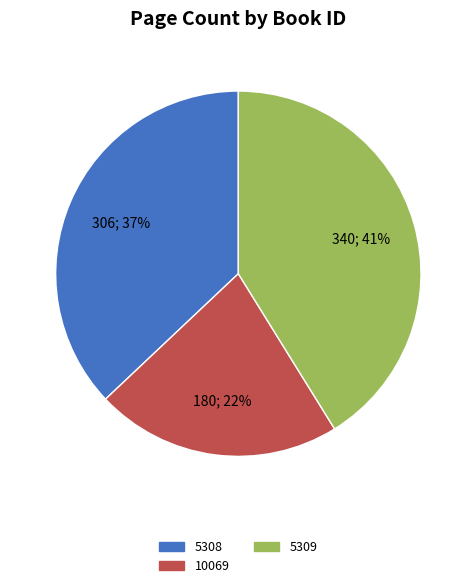

Which category has the biggest portion of the pie?

5309